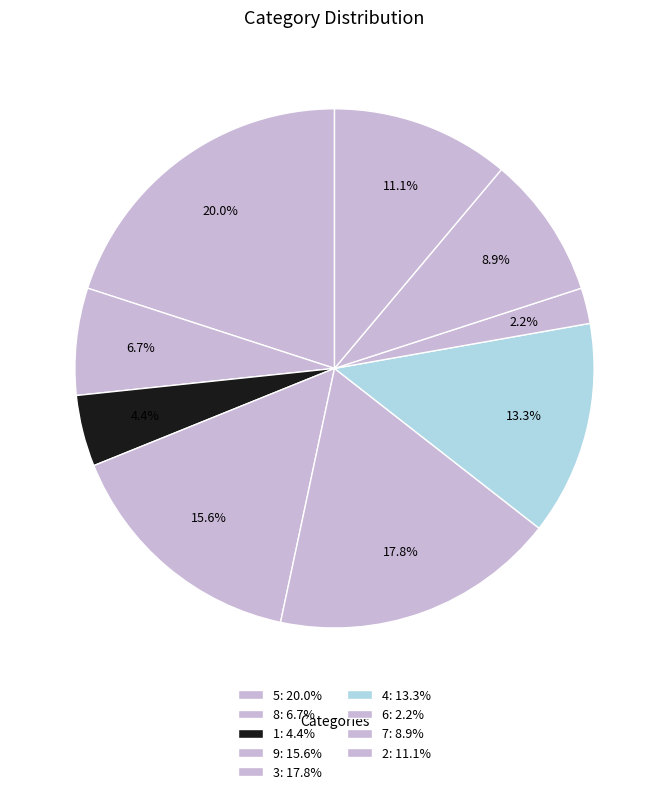

How many segments does this pie chart have?

9